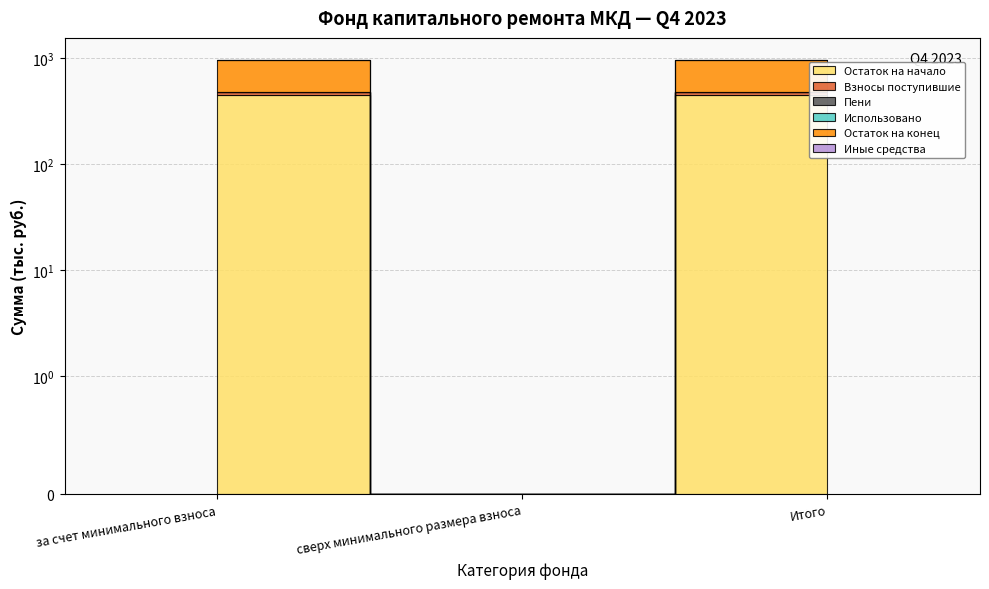

Between за счет минимального взноса and сверх минимального размера взноса, which series saw the biggest shift?

Остаток на конец